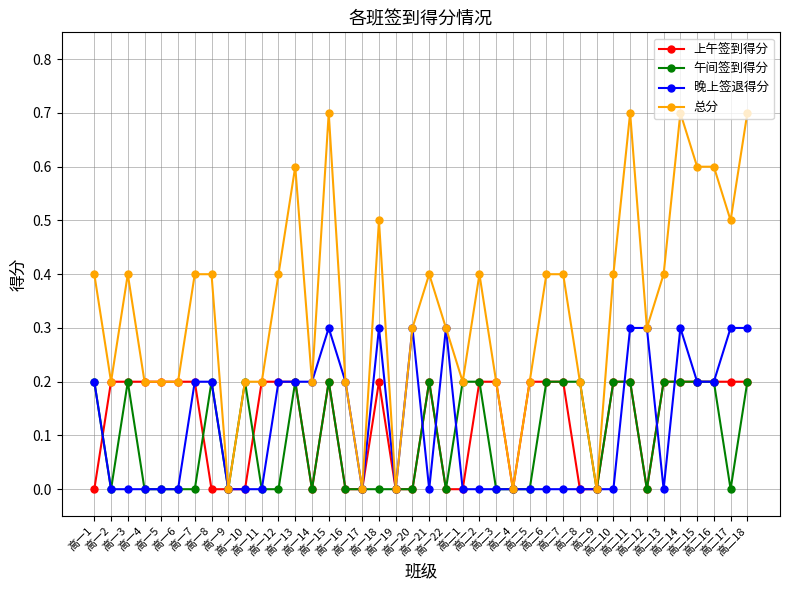

Which series has the largest total across all categories?

总分